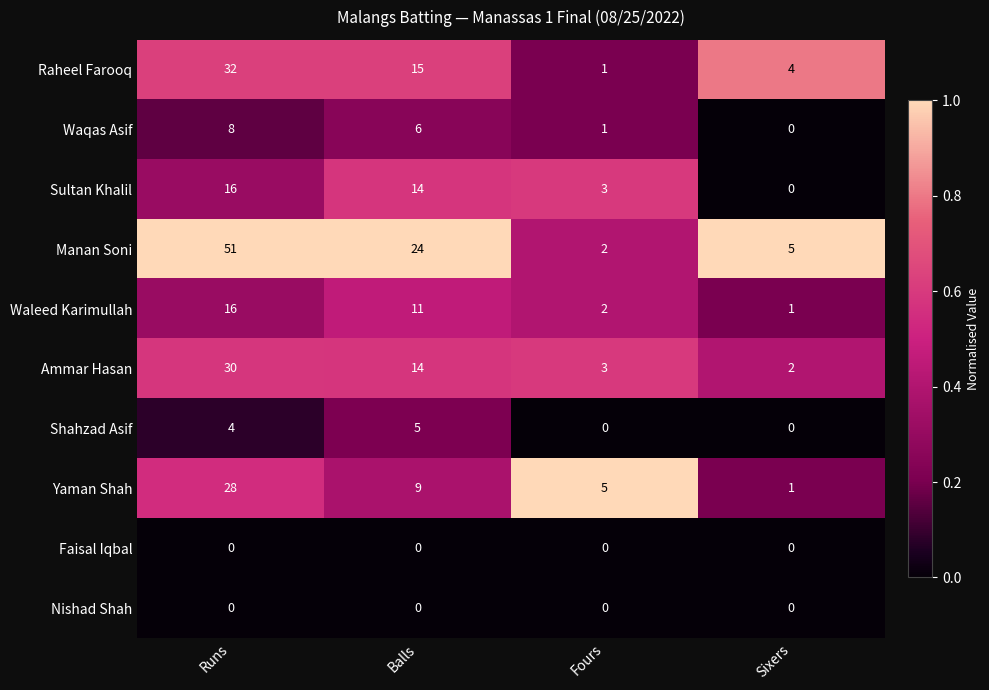

What is the difference between the Raheel Farooq values at Fours and Runs?

31